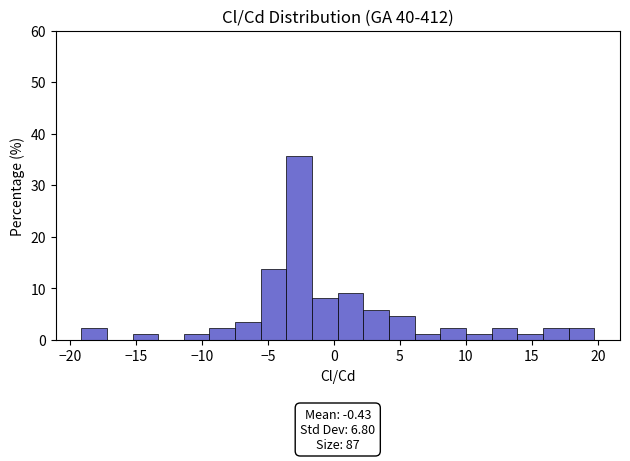

Around what value on the x-axis is the tallest bar? Give the approximate position of its centre, as read against the axis.

-2.5